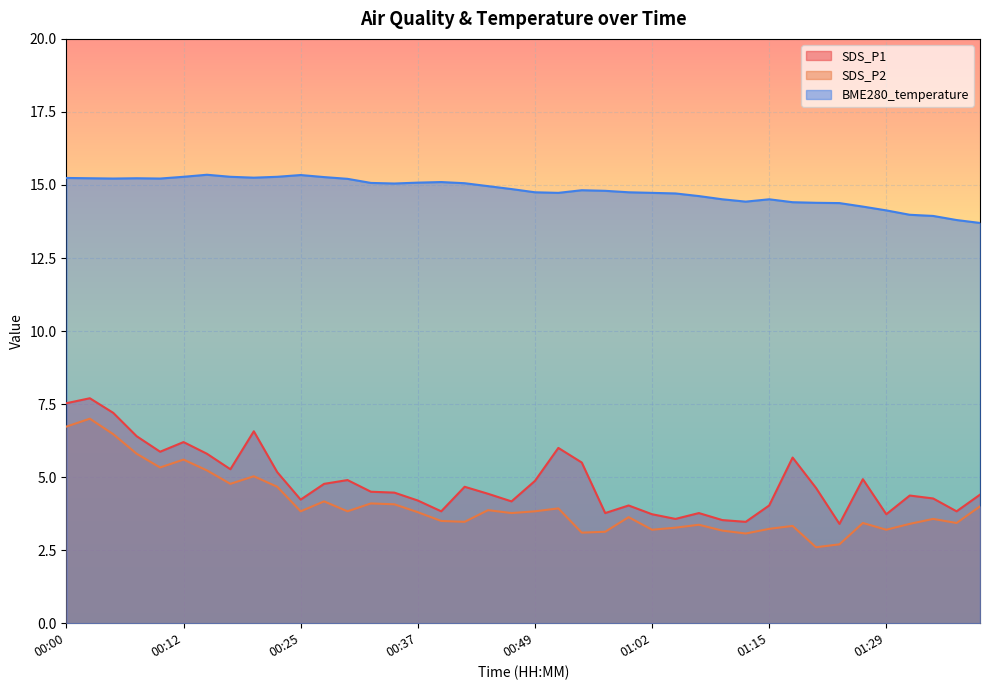

What are all the series names shown in the legend?

SDS_P1, SDS_P2, BME280_temperature